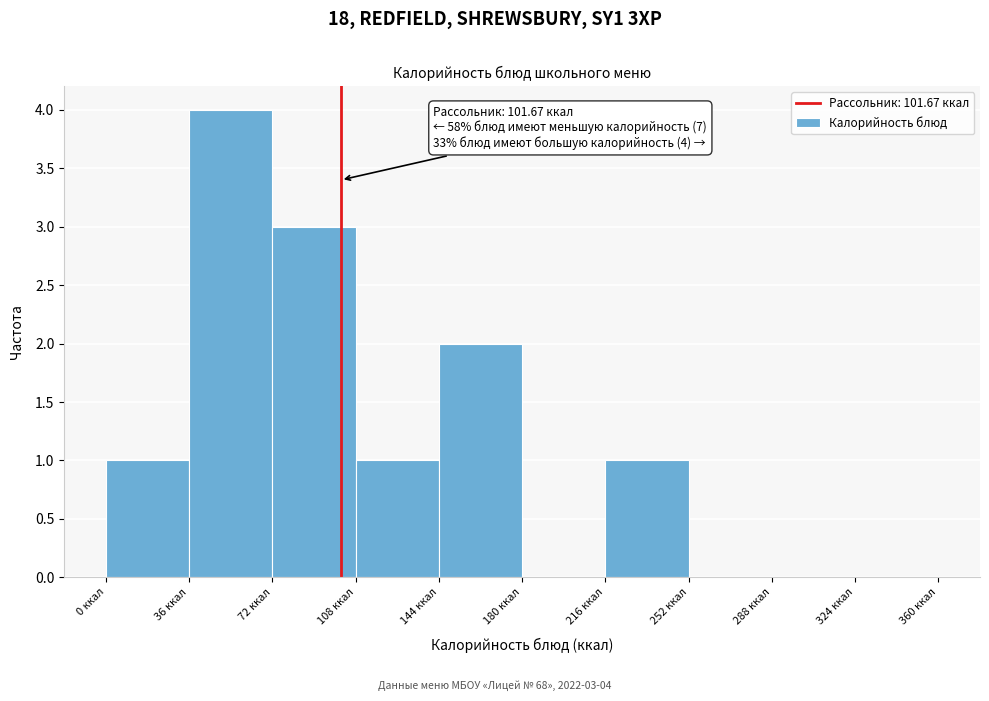

Over which range of the x-axis is the bar tallest?

36 to 72